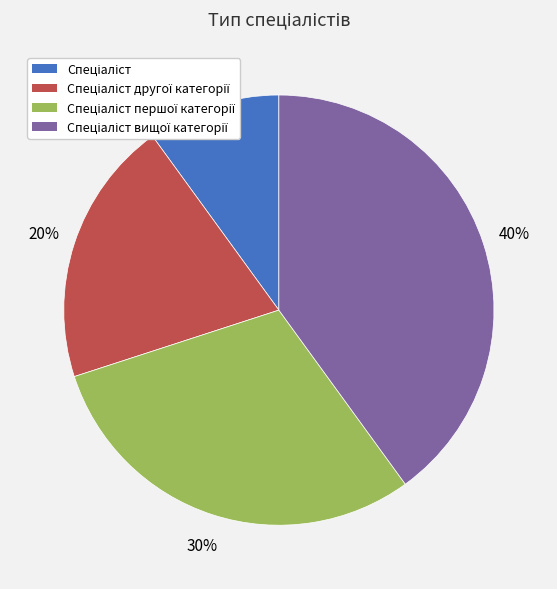

To the nearest percent, what is the difference between the largest and smallest slice percentages?

30%